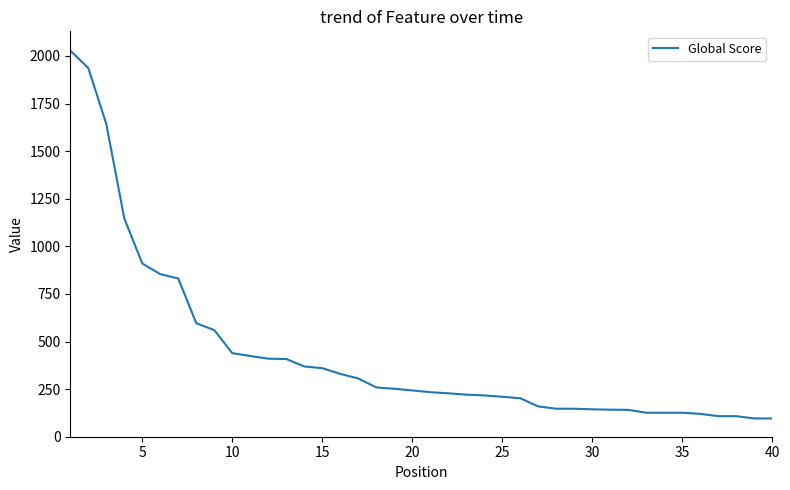

What is the greatest value displayed?

2028